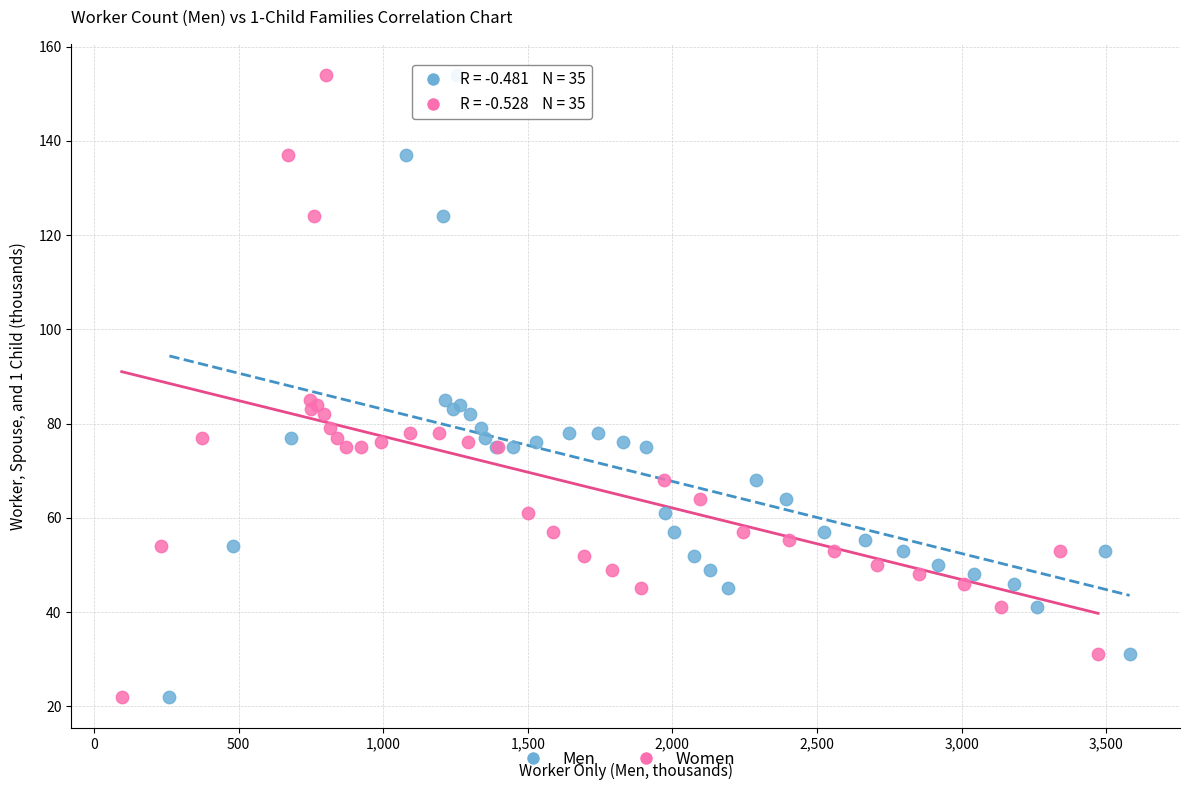

What are all the series names shown in the legend?

Men, Women